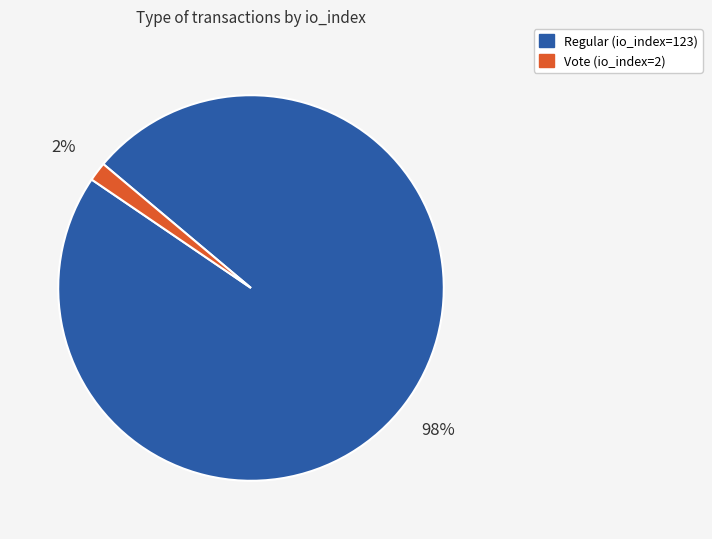

Combined, do Vote (io_index=2) and Regular (io_index=123) account for over 50%?

Yes